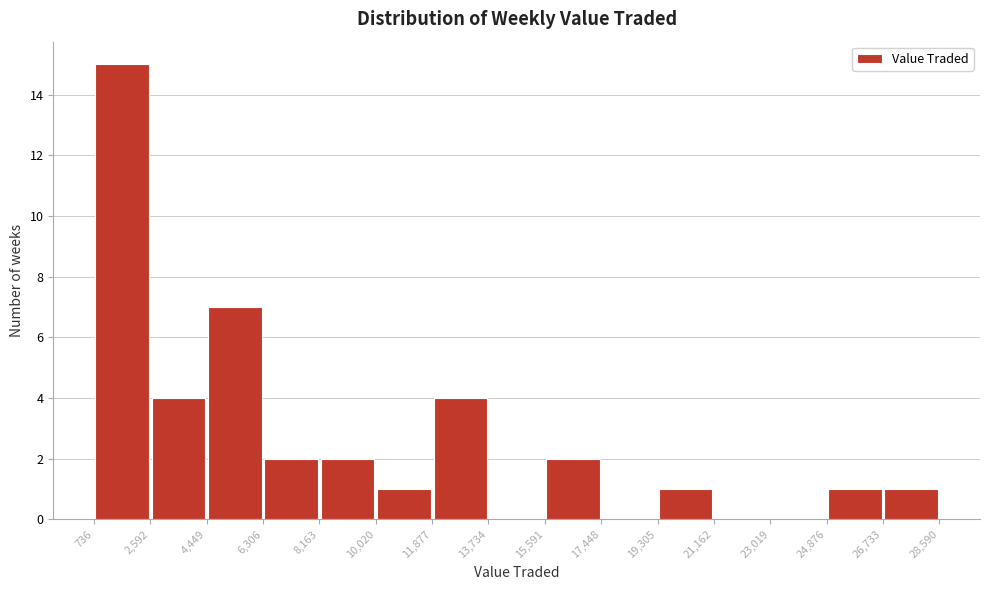

How tall is the bar that spans 24,876 to 26,733 on the x-axis? The values are not printed on the chart, so give them approximately, as read against the axis.

1